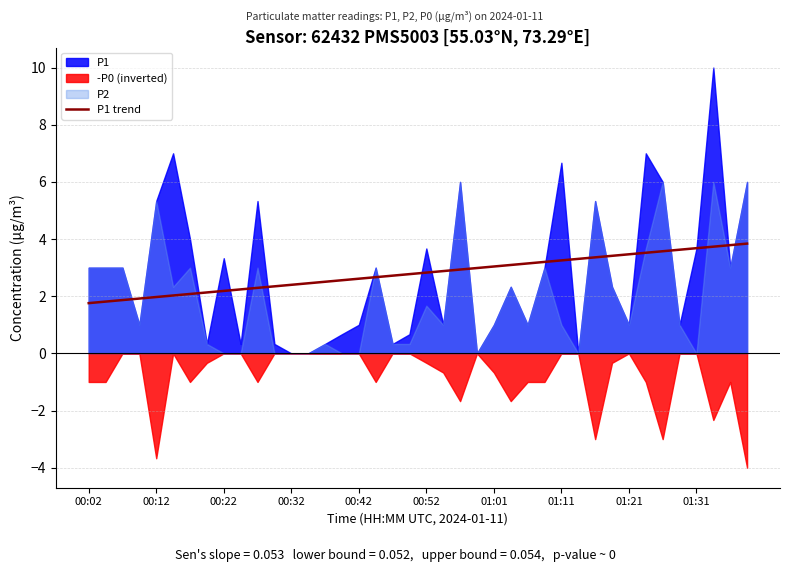

The P1 trend series shows 2.4 at 01:21. True or false?

False